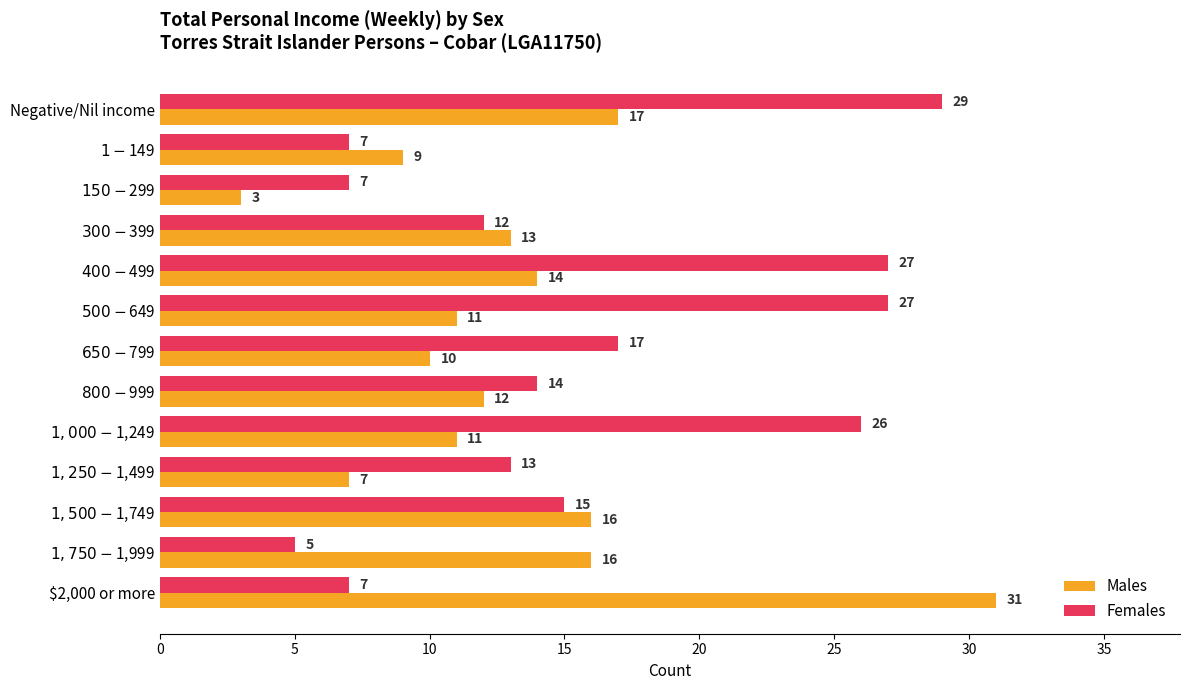

How many categories are shown in the chart?

13